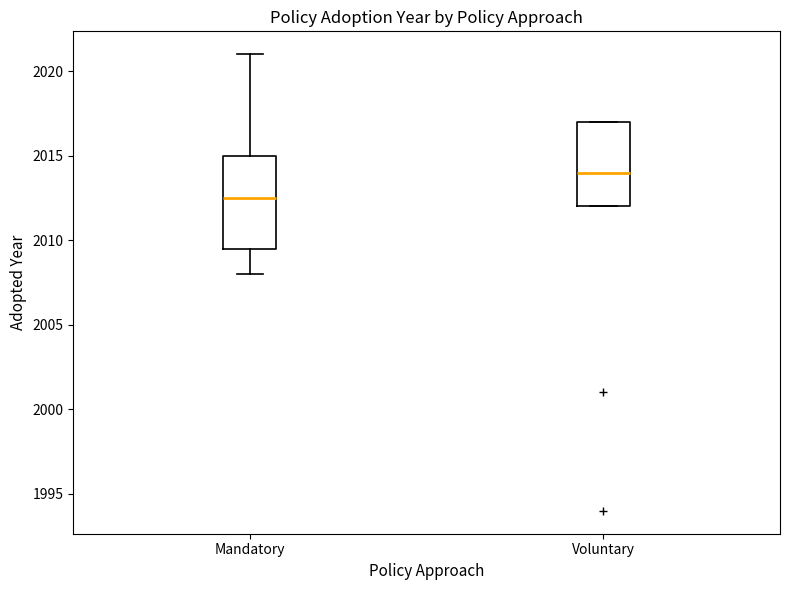

Reading left to right, transcribe this box plot: for each box, give where its median line is, the range the box spans, and where its two whiskers end, as read against the y-axis. The values are not printed on the chart, so give them approximately, as read against the axis.

Mandatory: median 2012.5, box 2009.5 to 2015.0, whiskers 2008.0 to 2021.0
Voluntary: median 2014.0, box 2012.0 to 2017.0, whiskers 2012.0 to 2017.0